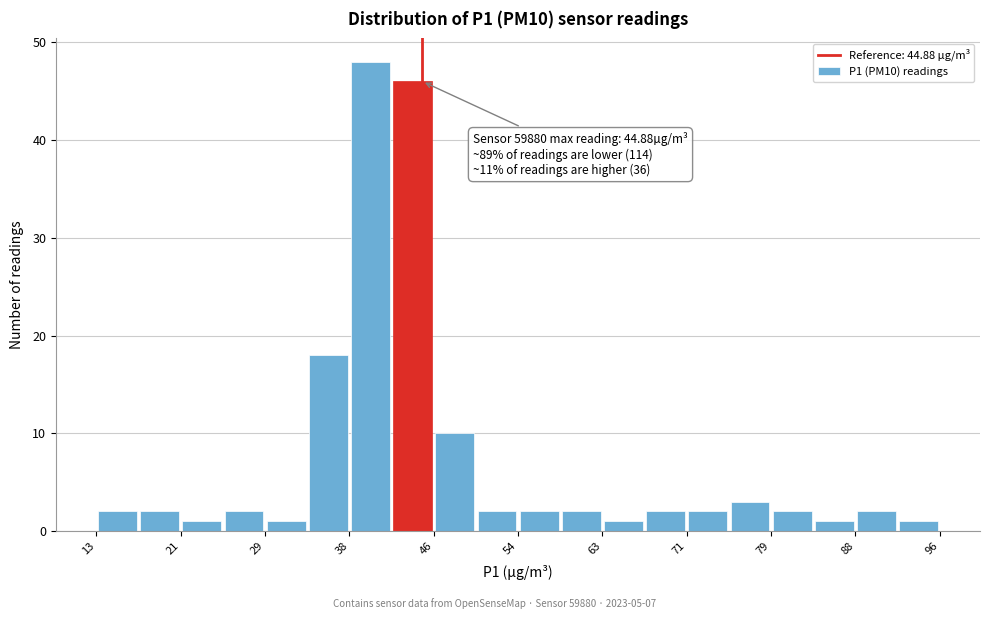

Over which range of the x-axis is the bar tallest?

38 to 42